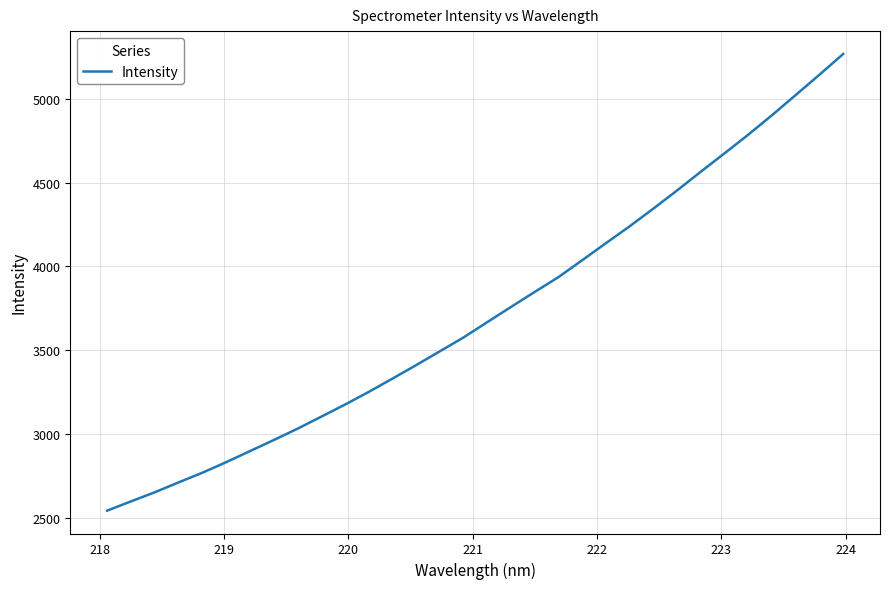

What is the sum of all values?

119115.9